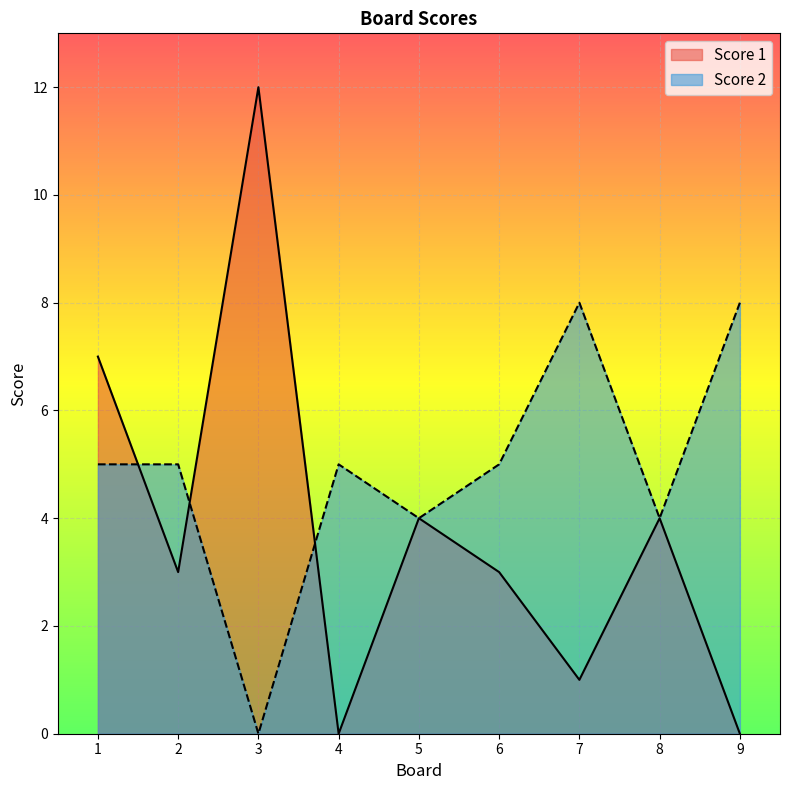

What is the maximum value for Score 2?

8